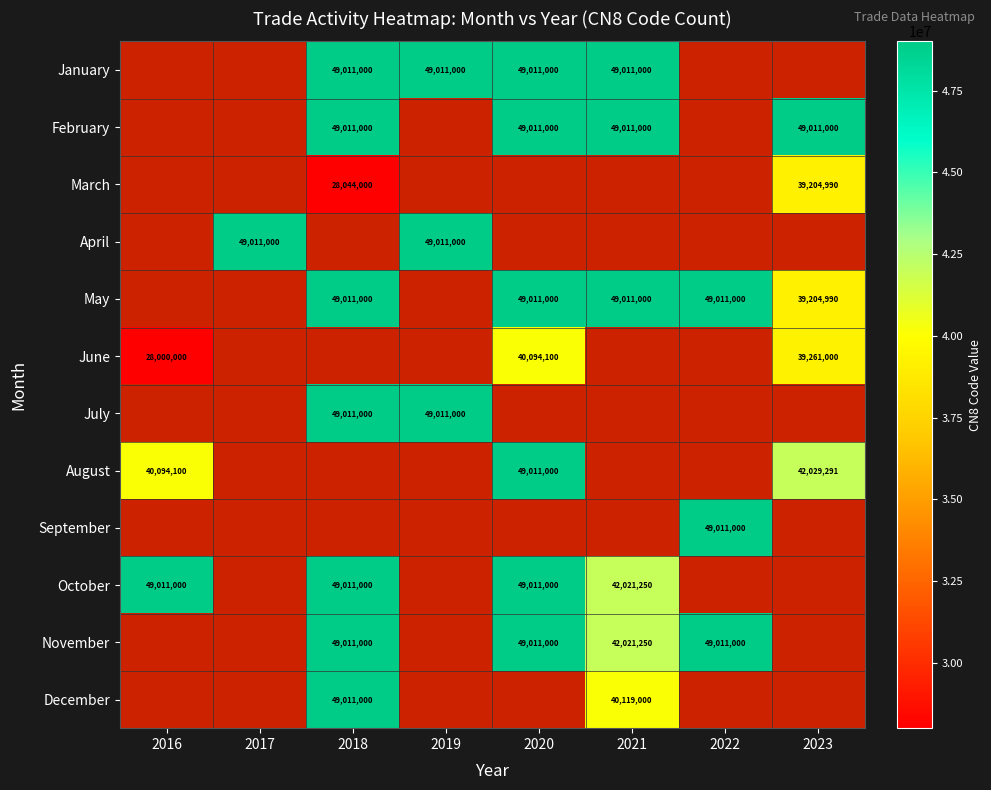

Count the number of data series in this chart.

12